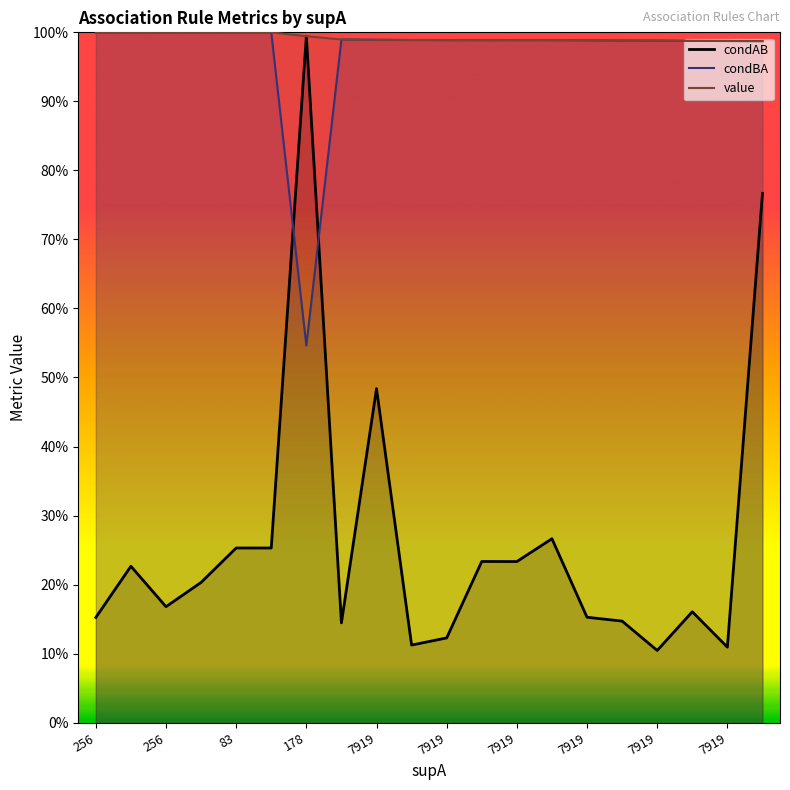

What is the label of the 4th point from the left?

178